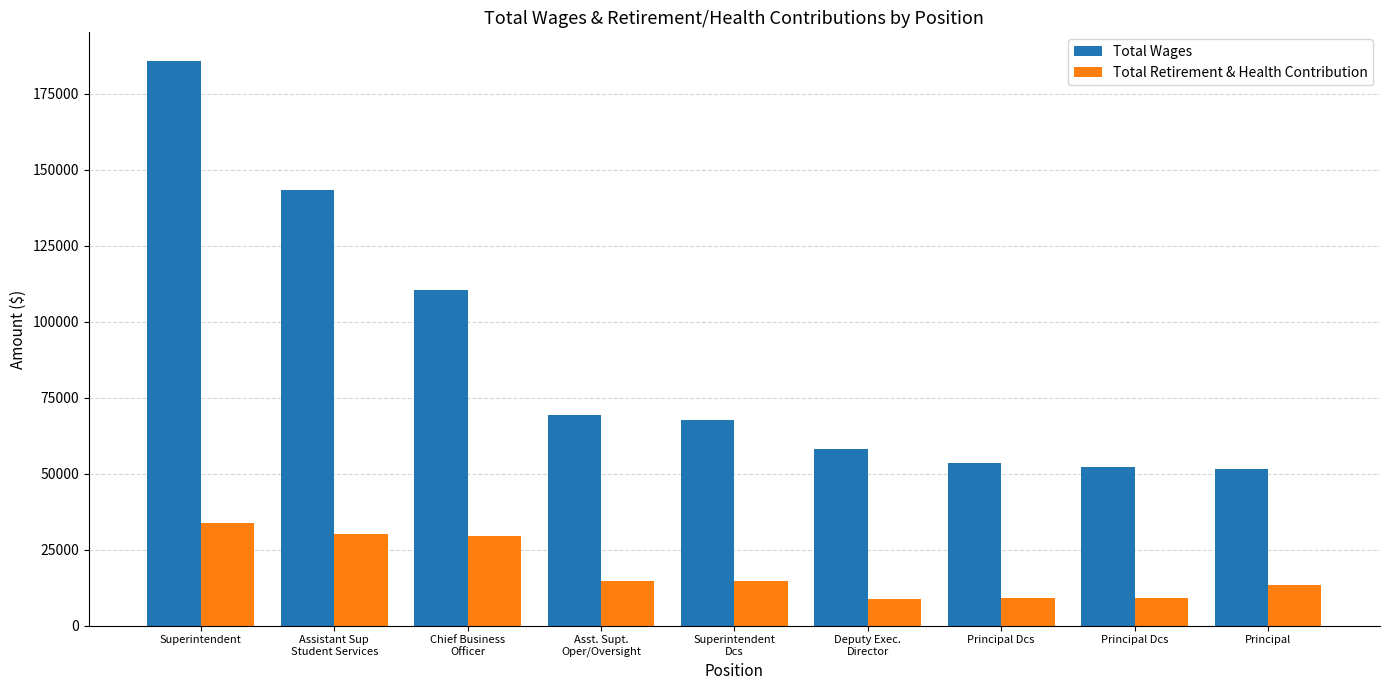

How many bars are there in each group?

2